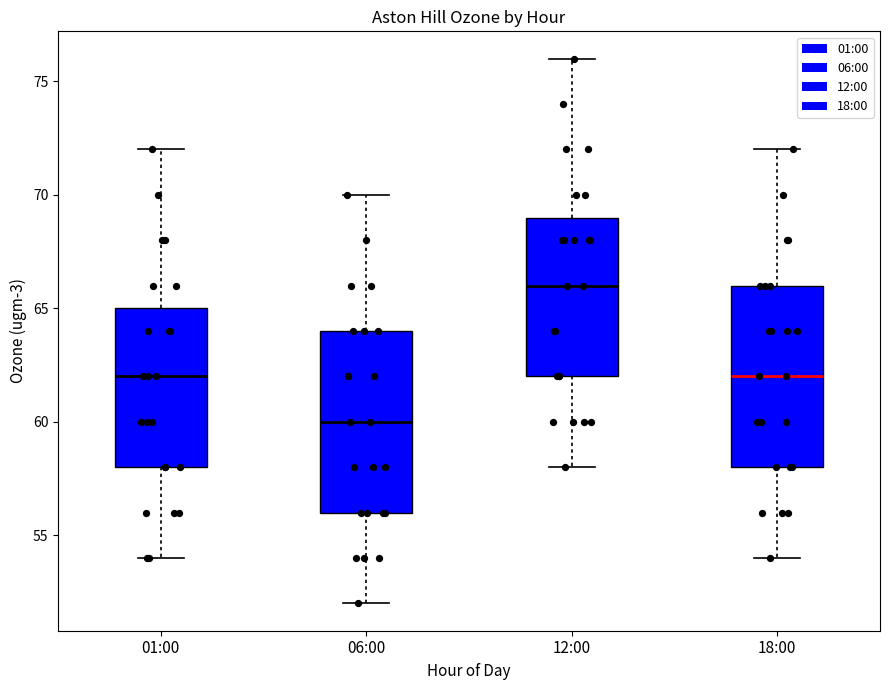

Reading left to right, read every box against the y-axis: the position of its median line, the range the box covers, and the ends of its whiskers. The values are not printed on the chart, so give them approximately, as read against the axis.

01:00: median 62, box 58 to 65, whiskers 54 to 72
06:00: median 60, box 56 to 64, whiskers 52 to 70
12:00: median 66, box 62 to 69, whiskers 58 to 76
18:00: median 62, box 58 to 66, whiskers 54 to 72